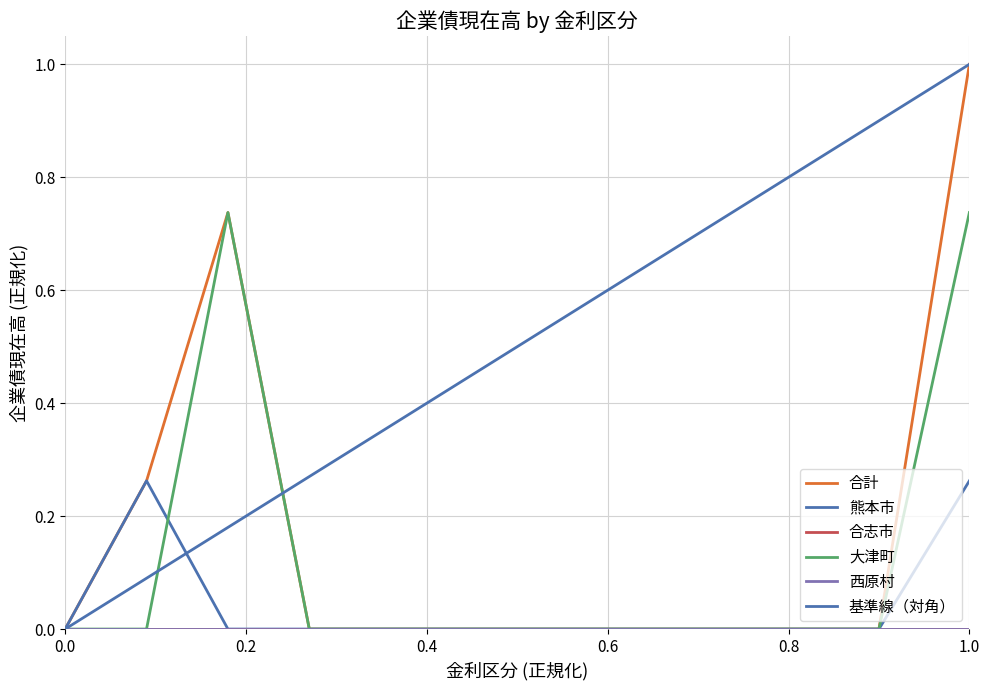

What is the difference between the second highest and second lowest values in the 合計 series?

0.7